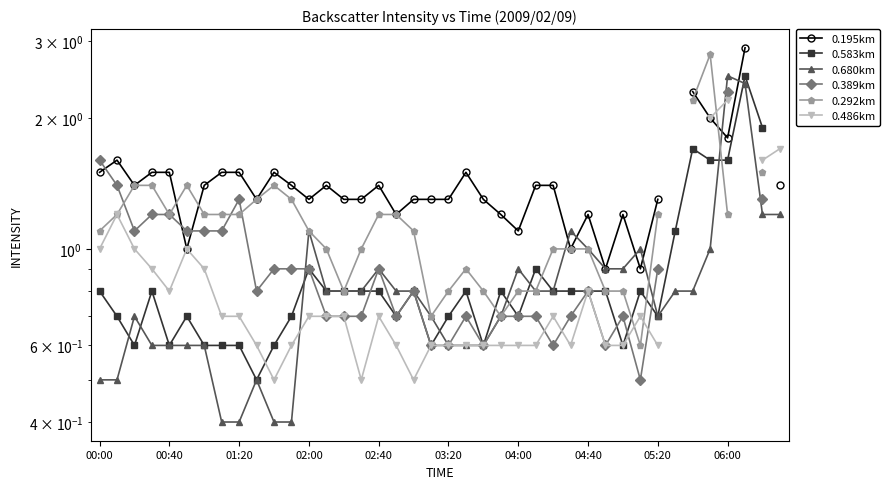

Is it true that 0.389km equals 0.4 at 03:20?

False